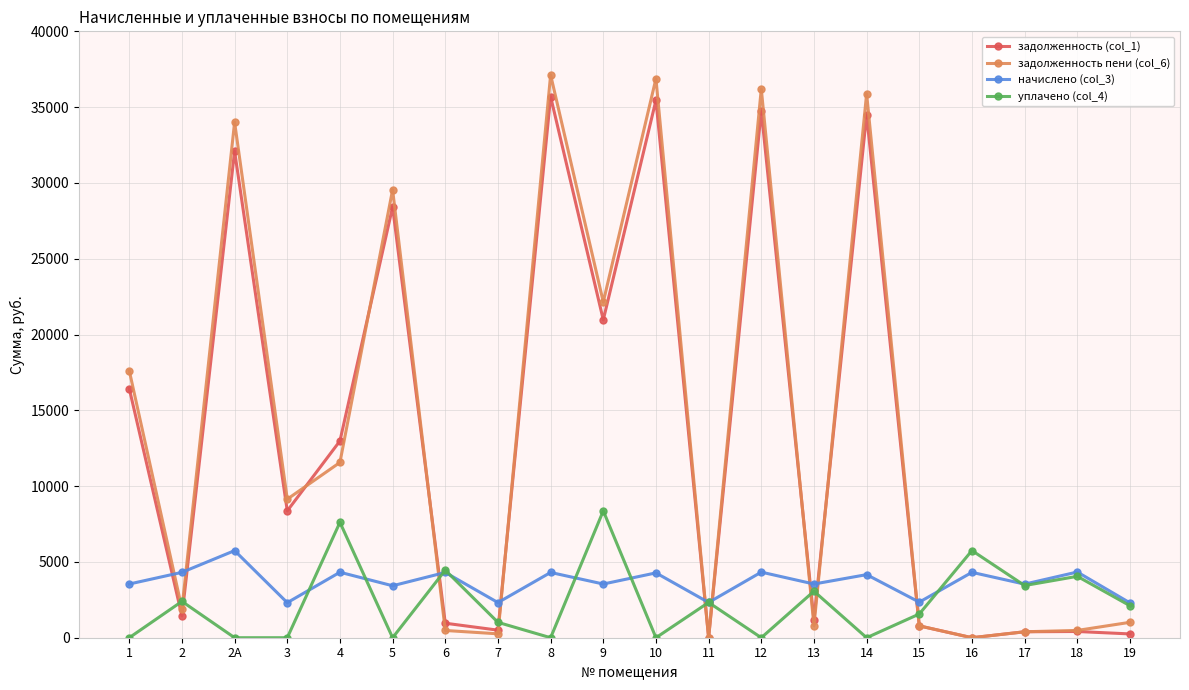

What is the difference between the уплачено (col_4) values at 6 and 2?

2061.1